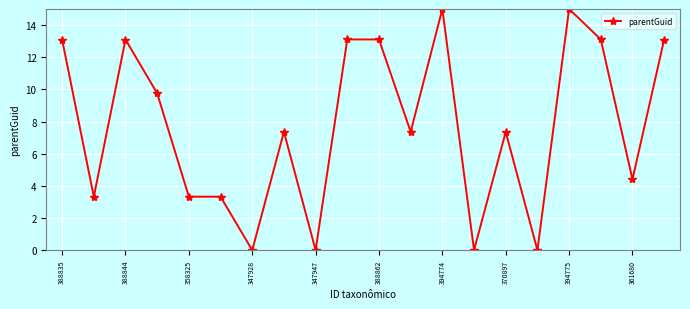

Count the number of values greater than 7.

12